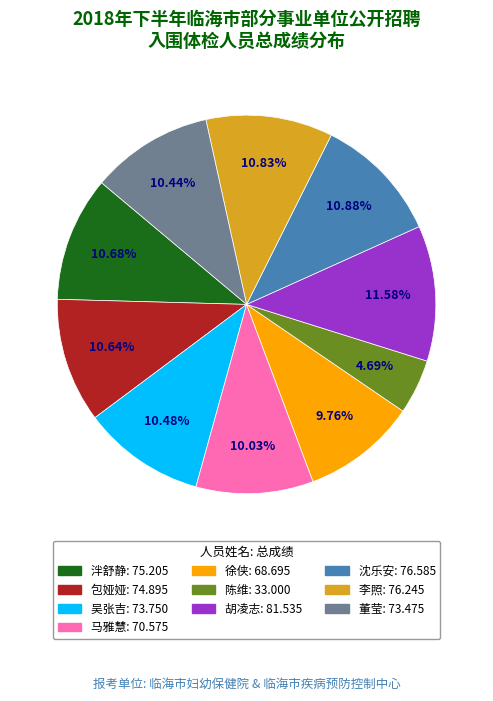

To the nearest percent, what portion does 徐侠 represent?

10%